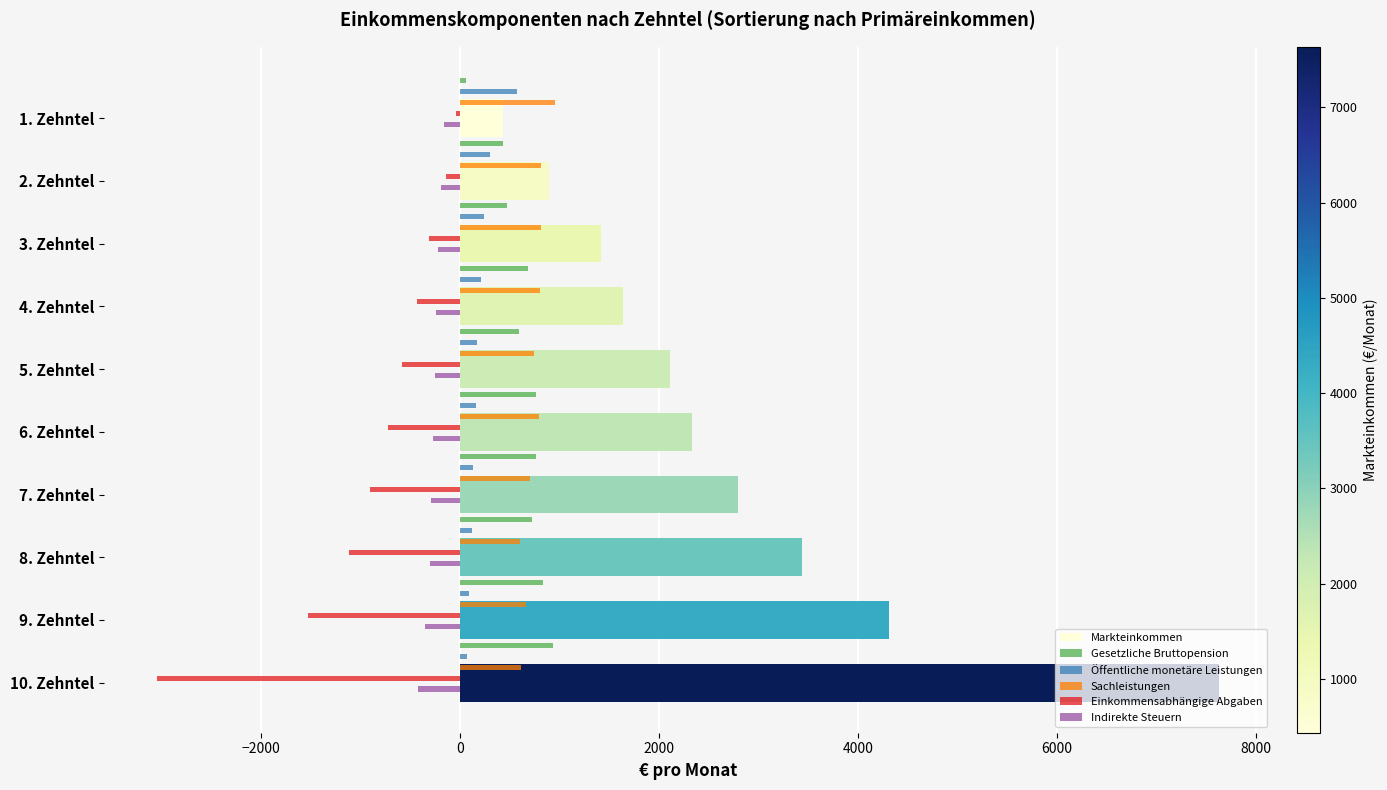

What is the smallest value displayed?

-3044.1